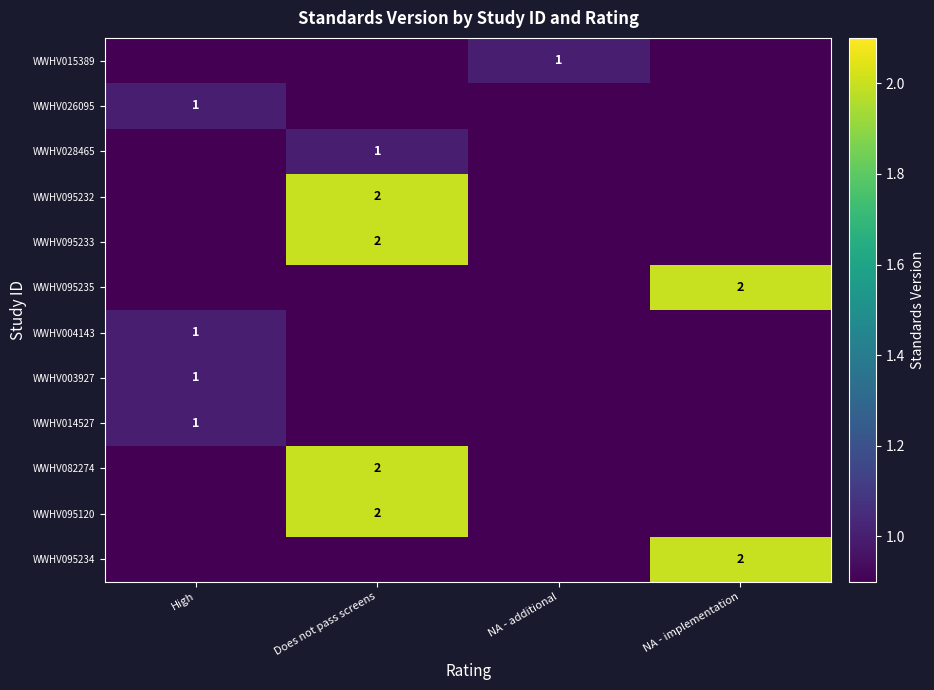

Is the value of WWHV004143 at High greater than the value of WWHV095232 at Does not pass screens?

No